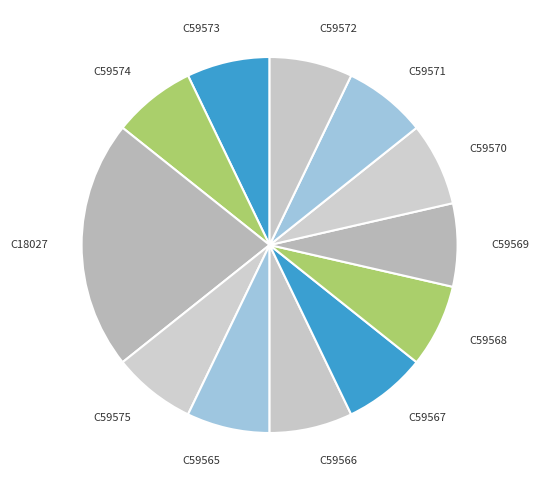

Count the number of slices in the pie.

12